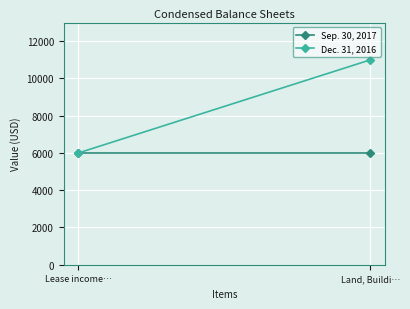

Count the number of categories in the chart.

2